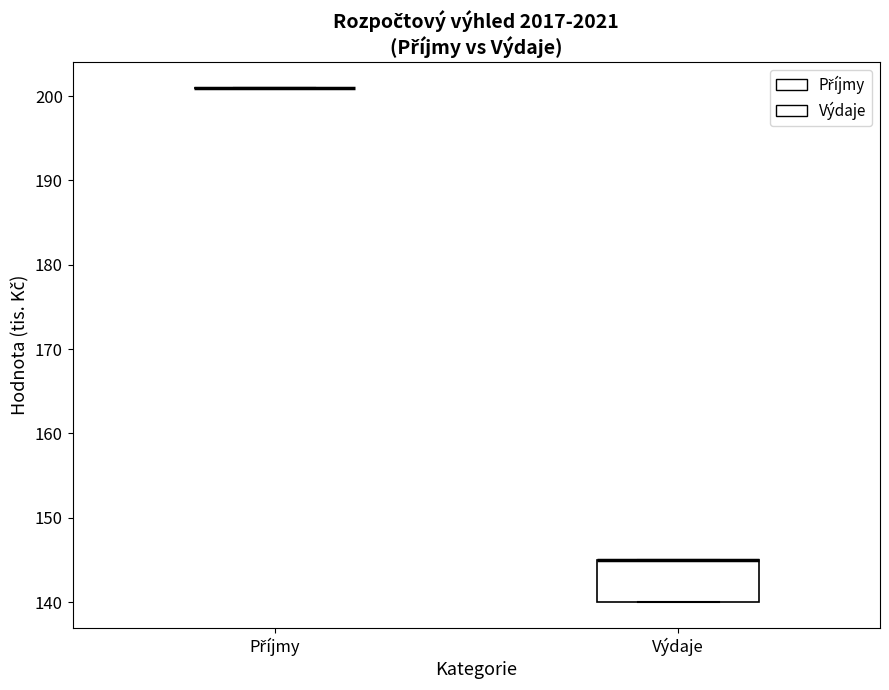

Reading left to right, transcribe this box plot: for each box, give where its median line is, the range the box spans, and where its two whiskers end, as read against the y-axis. The values are not printed on the chart, so give them approximately, as read against the axis.

Příjmy: box collapsed to a line at 201, whiskers 201 to 201
Výdaje: median 145 (drawn on the box's upper edge), box 140 to 145, whiskers 140 to 145